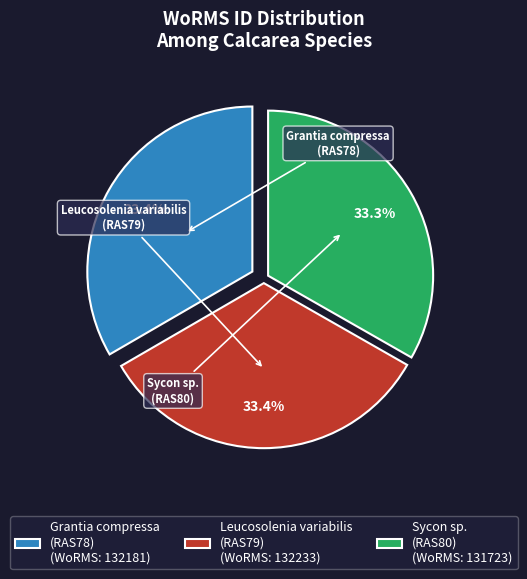

What is the ratio of the value at Leucosolenia variabilis (RAS79) (WoRMS: 132233) to the value at Grantia compressa (RAS78) (WoRMS: 132181)?

1.0